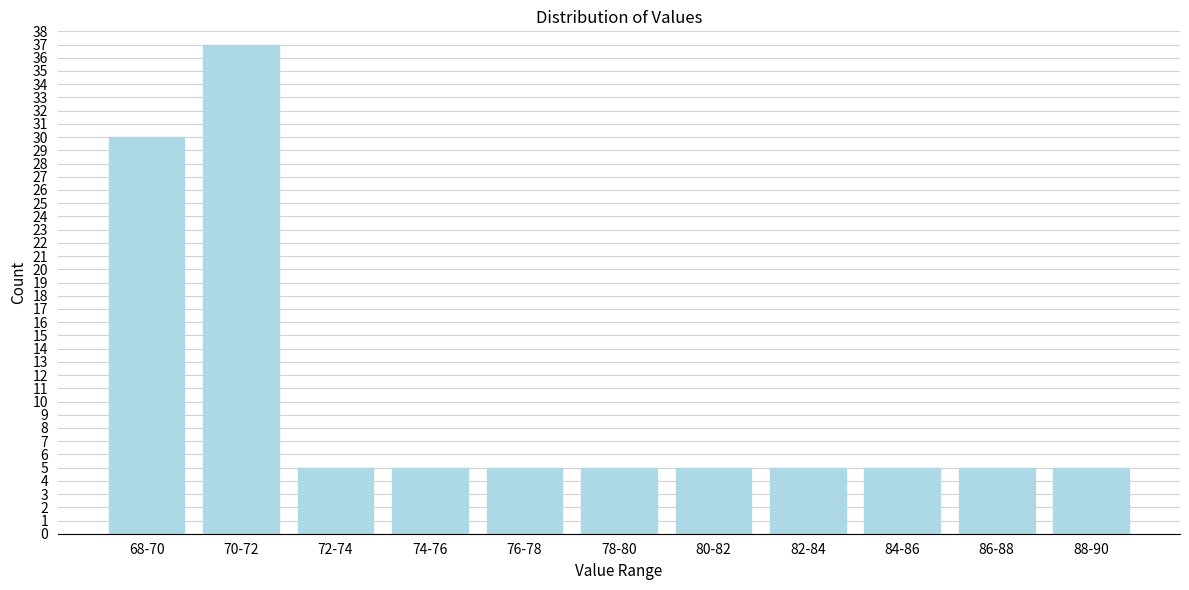

Reading left to right, transcribe all the data shown in this chart.

30	37	5	5	5	5	5	5	5	5	5